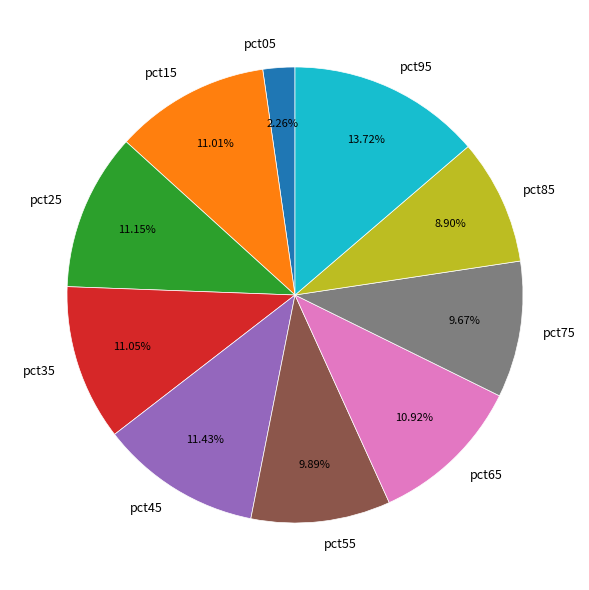

How much of the chart is everything except pct05?

97.7%